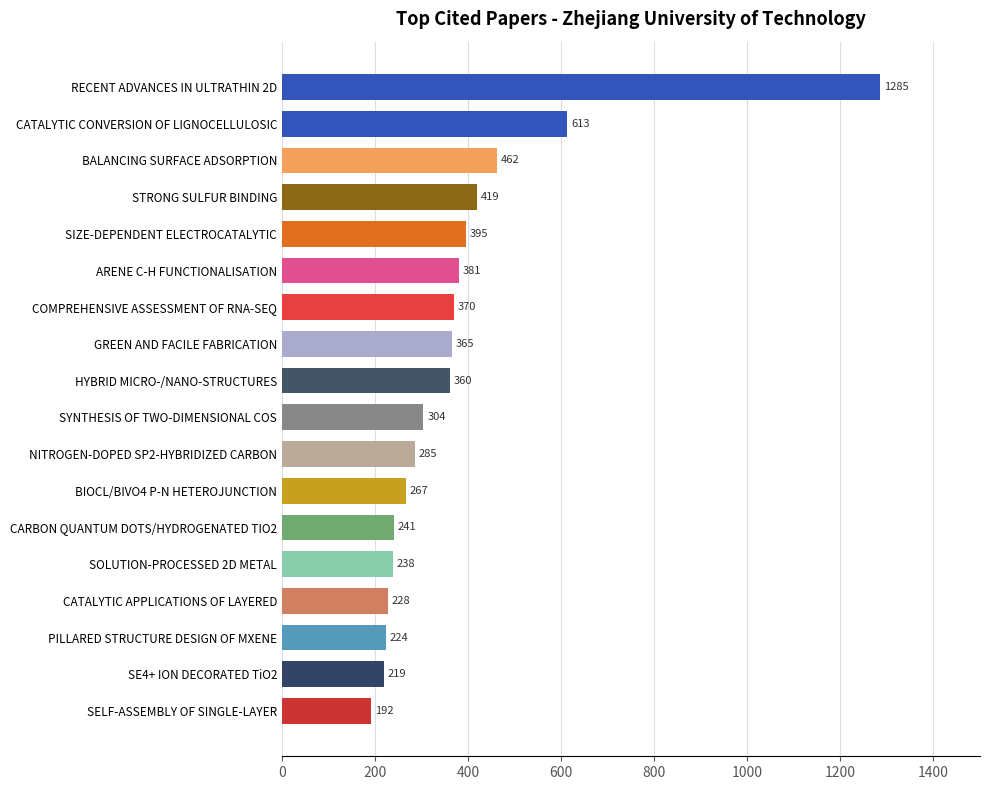

Rank the categories by value from lowest to highest.

SELF-ASSEMBLY OF SINGLE-LAYER, SE4+ ION DECORATED TiO2, PILLARED STRUCTURE DESIGN OF MXENE, CATALYTIC APPLICATIONS OF LAYERED, SOLUTION-PROCESSED 2D METAL, CARBON QUANTUM DOTS/HYDROGENATED TIO2, BIOCL/BIVO4 P-N HETEROJUNCTION, NITROGEN-DOPED SP2-HYBRIDIZED CARBON, SYNTHESIS OF TWO-DIMENSIONAL COS, HYBRID MICRO-/NANO-STRUCTURES, GREEN AND FACILE FABRICATION, COMPREHENSIVE ASSESSMENT OF RNA-SEQ, ARENE C-H FUNCTIONALISATION, SIZE-DEPENDENT ELECTROCATALYTIC, STRONG SULFUR BINDING, BALANCING SURFACE ADSORPTION, CATALYTIC CONVERSION OF LIGNOCELLULOSIC, RECENT ADVANCES IN ULTRATHIN 2D